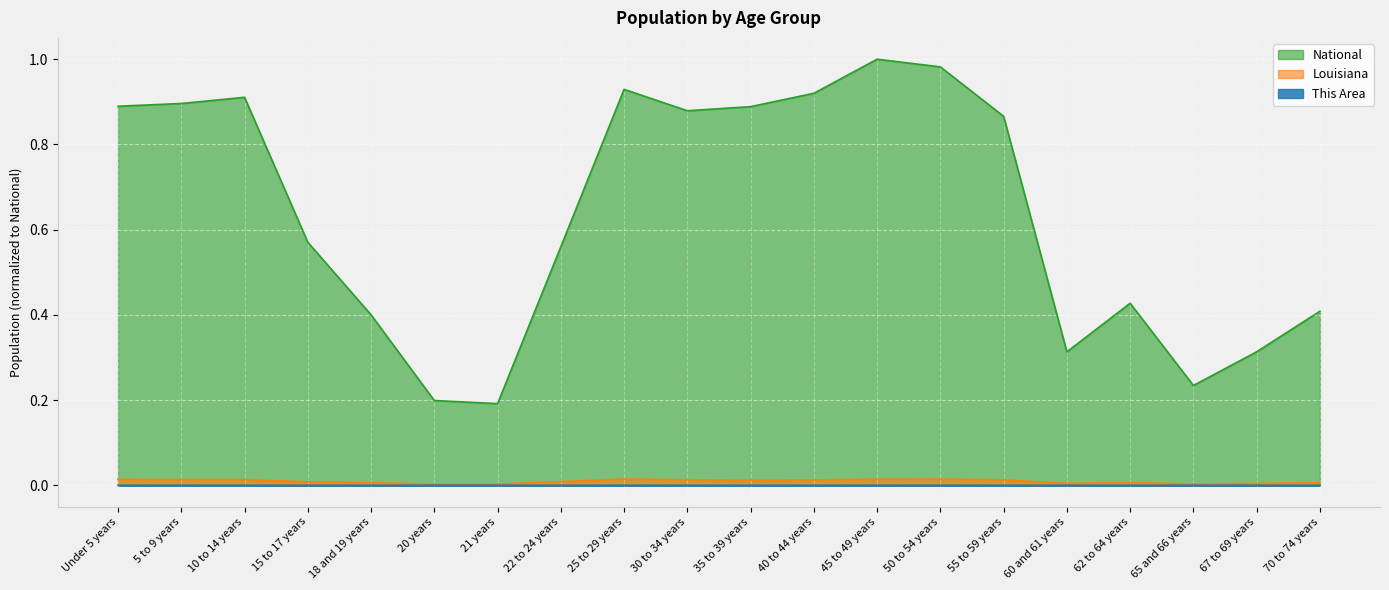

Which label corresponds to the smallest value in the chart?

21 years